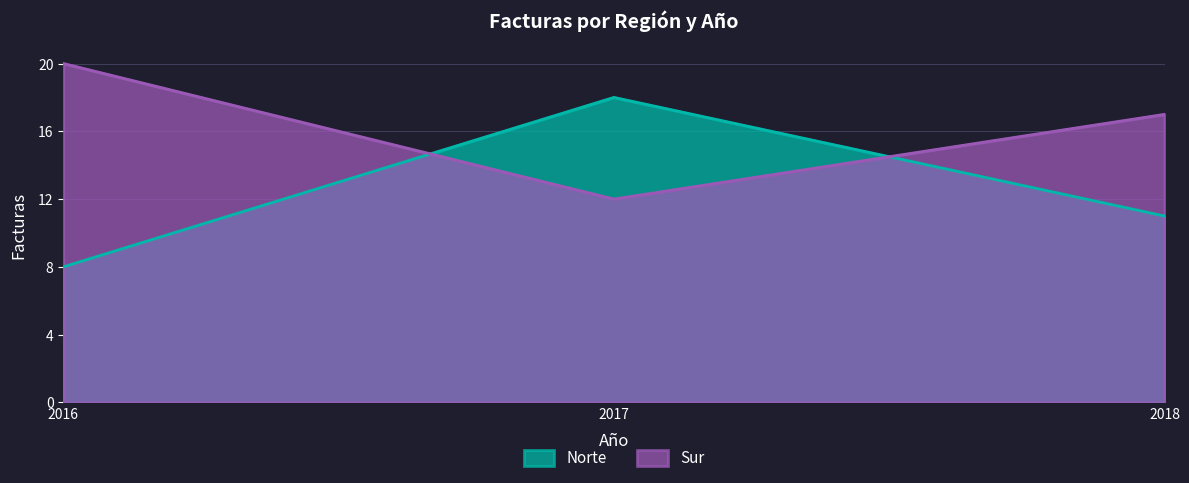

Where is Sur nearest to the value 16?

2018